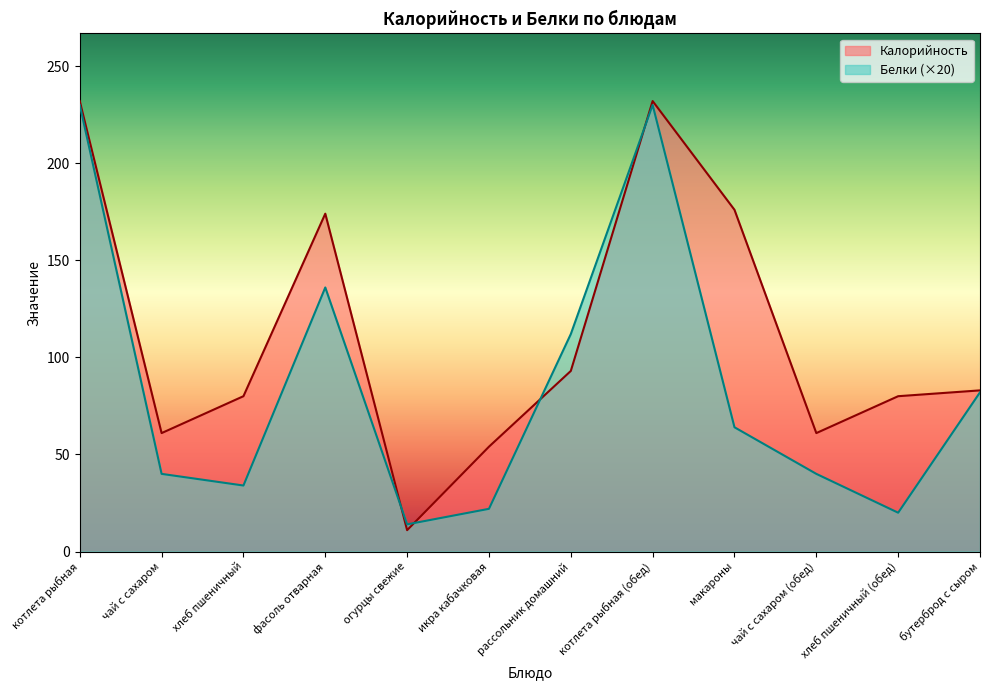

Which has a higher value, макароны or фасоль отварная?

макароны